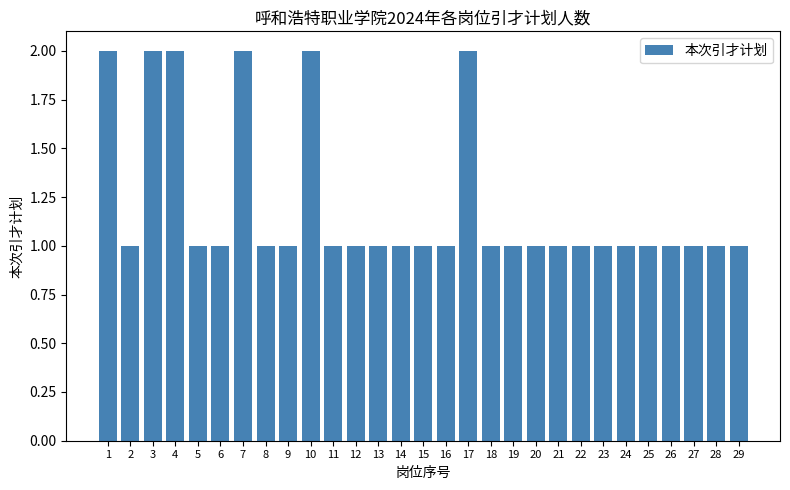

Reading left to right, extract all data points from this chart.

1=2	2=1	3=2	4=2	5=1	6=1	7=2	8=1	9=1	10=2	11=1	12=1	13=1	14=1	15=1	16=1	17=2	18=1	19=1	20=1	21=1	22=1	23=1	24=1	25=1	26=1	27=1	28=1	29=1